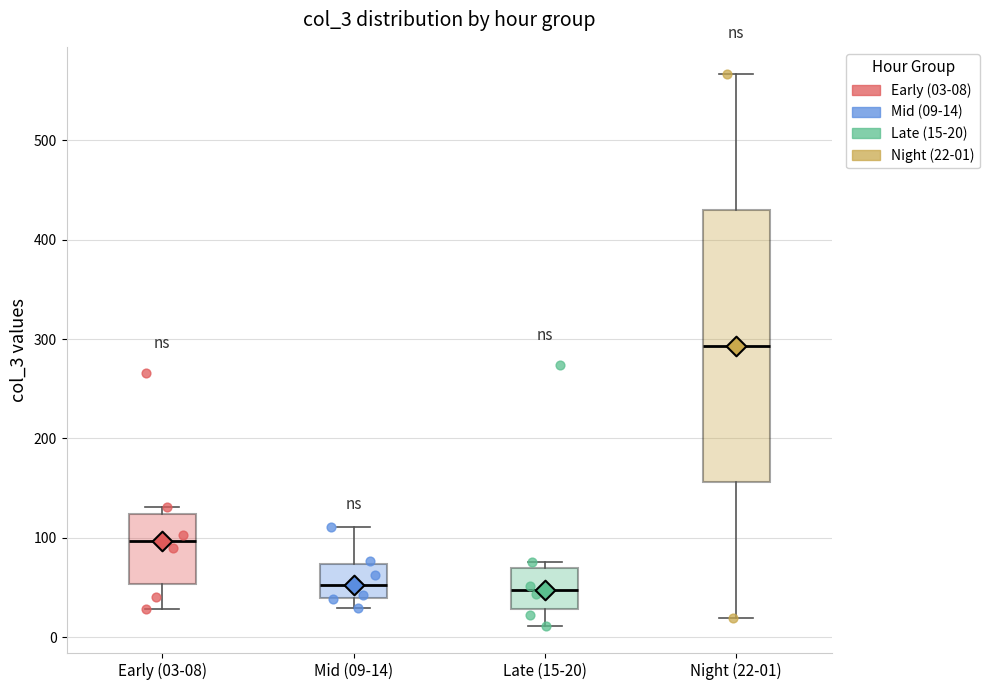

Reading left to right, transcribe this box plot: for each box, give where its median line is, the range the box spans, and where its two whiskers end, as read against the y-axis. The values are not printed on the chart, so give them approximately, as read against the axis.

Early (03-08): median 100, box 50 to 120, whiskers 30 to 130
Mid (09-14): median 50, box 40 to 70, whiskers 30 to 110
Late (15-20): median 50, box 30 to 70, whiskers 10 to 80
Night (22-01): median 290, box 160 to 430, whiskers 20 to 570